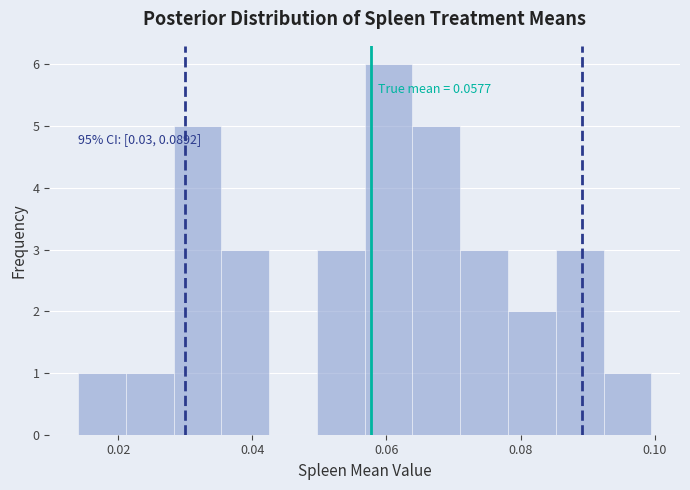

Around what value on the x-axis is the tallest bar? Give the approximate position of its centre, as read against the axis.

0.060